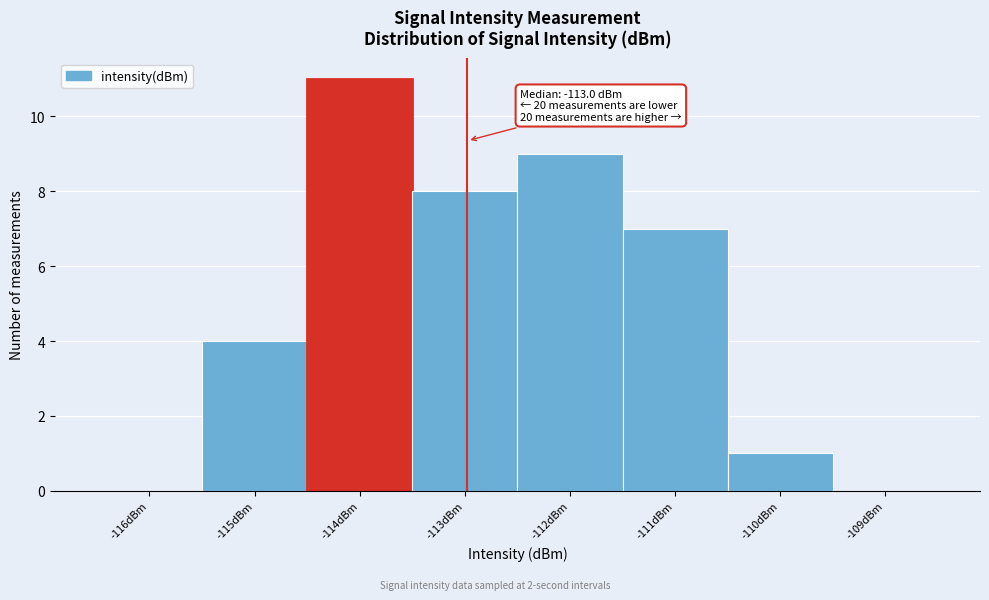

Over which range of the x-axis is the bar tallest?

-114.5 to -113.5